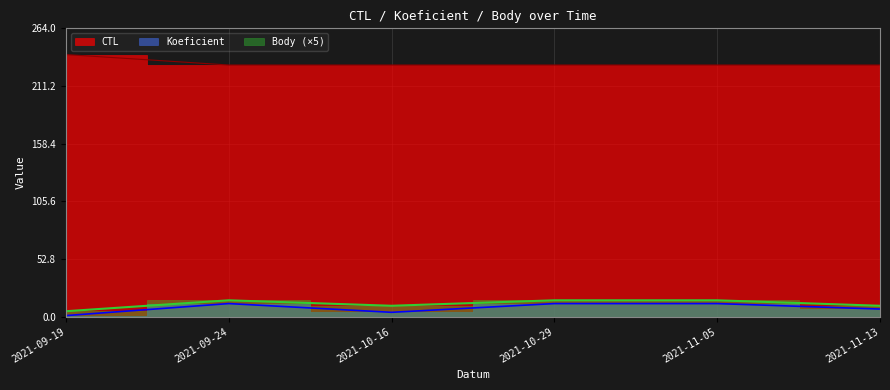

Between 2021-11-13 and 2021-09-19, which is larger?

2021-09-19